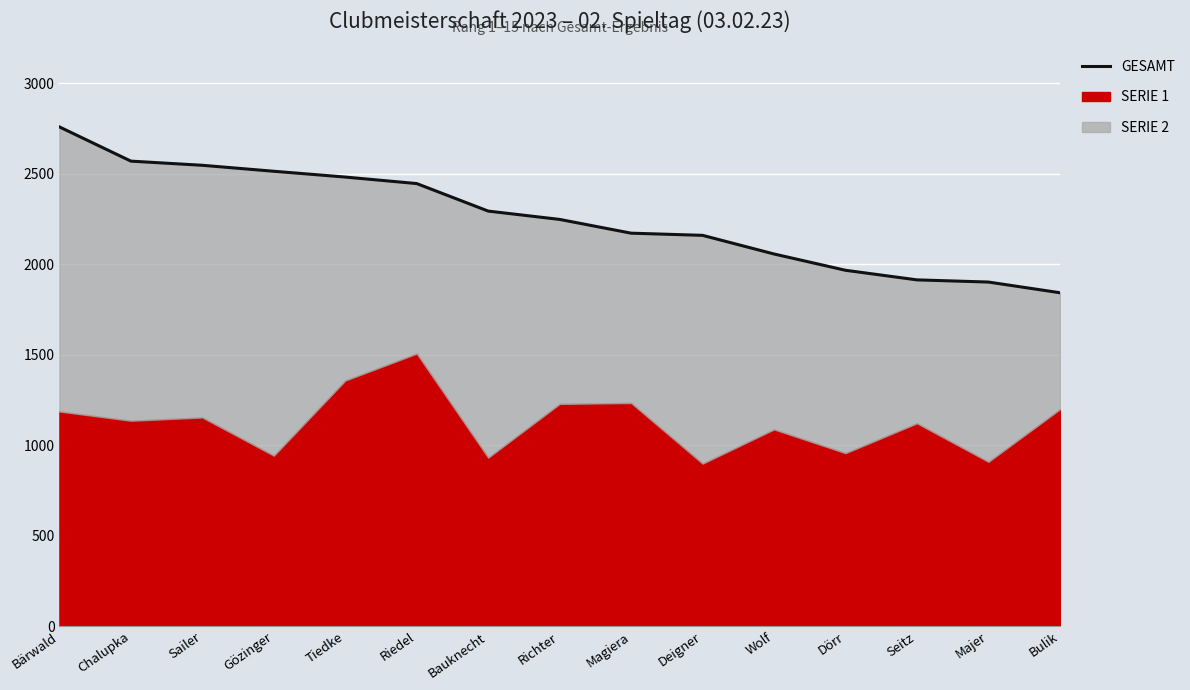

What is the value of the 8th point from the left?

2248